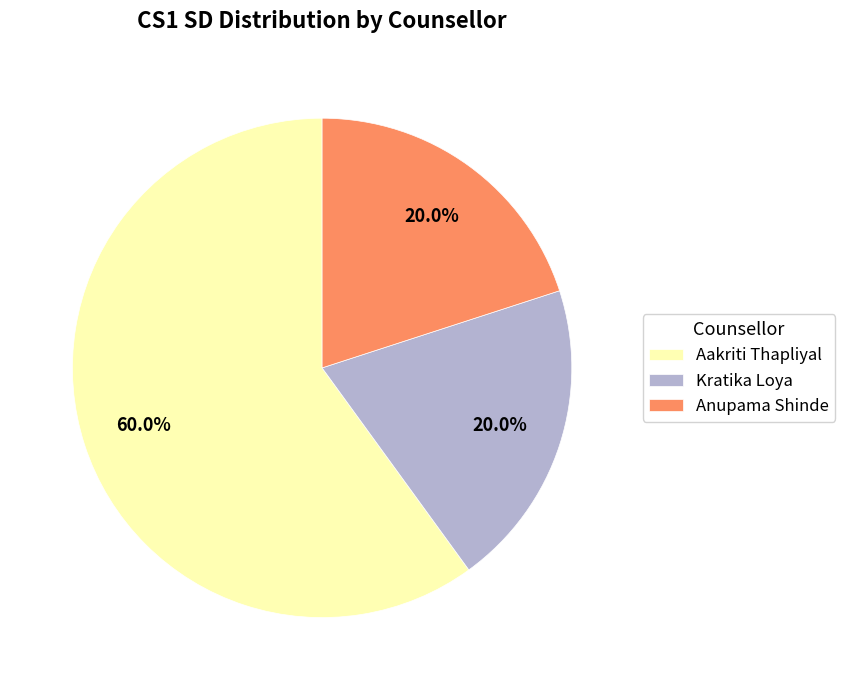

Is it true that Anupama Shinde is 29% of the pie?

False